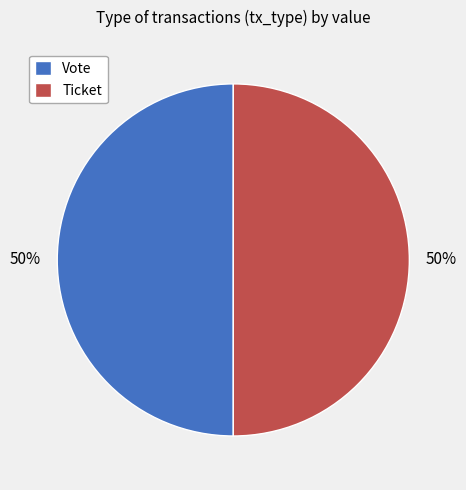

Is it true that Vote is 44% of the pie?

False